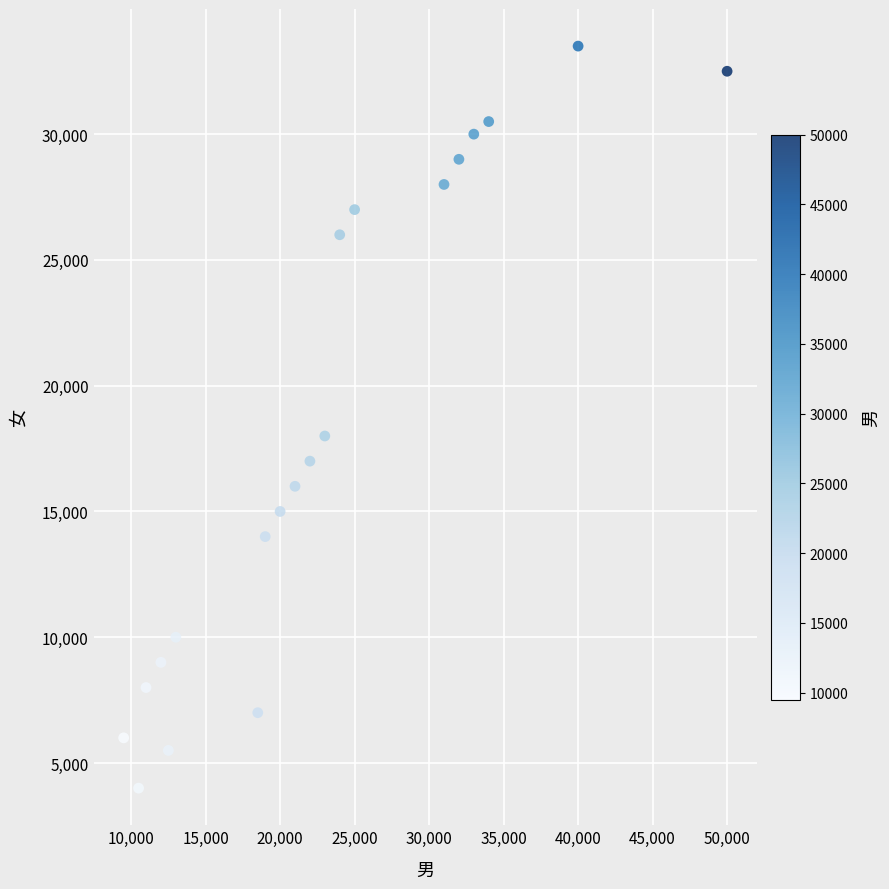

What is the range of Y values (max minus min)?

29500